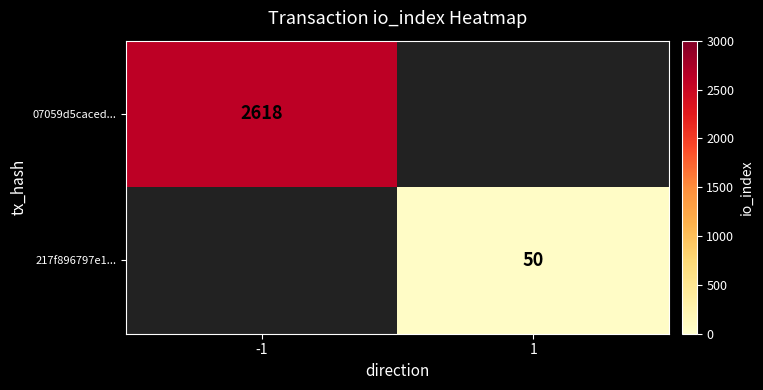

The 217f896797e1... series shows 15 at 1. True or false?

False